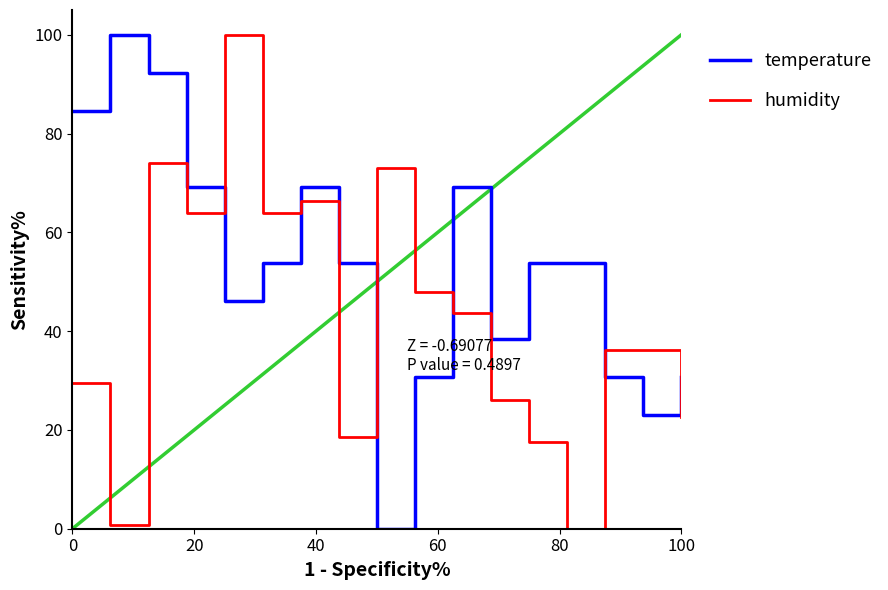

What is the greatest value displayed?

100.0